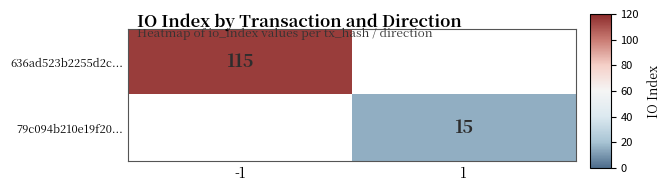

At how many categories does at least one series exceed 99?

1